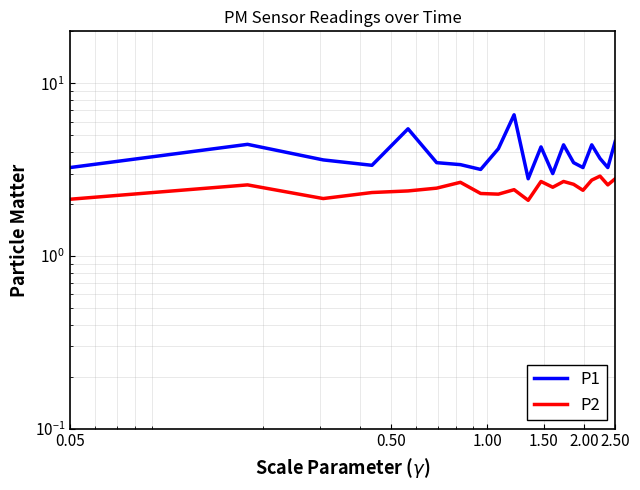

Is this an area chart (filled region under the line)?

No